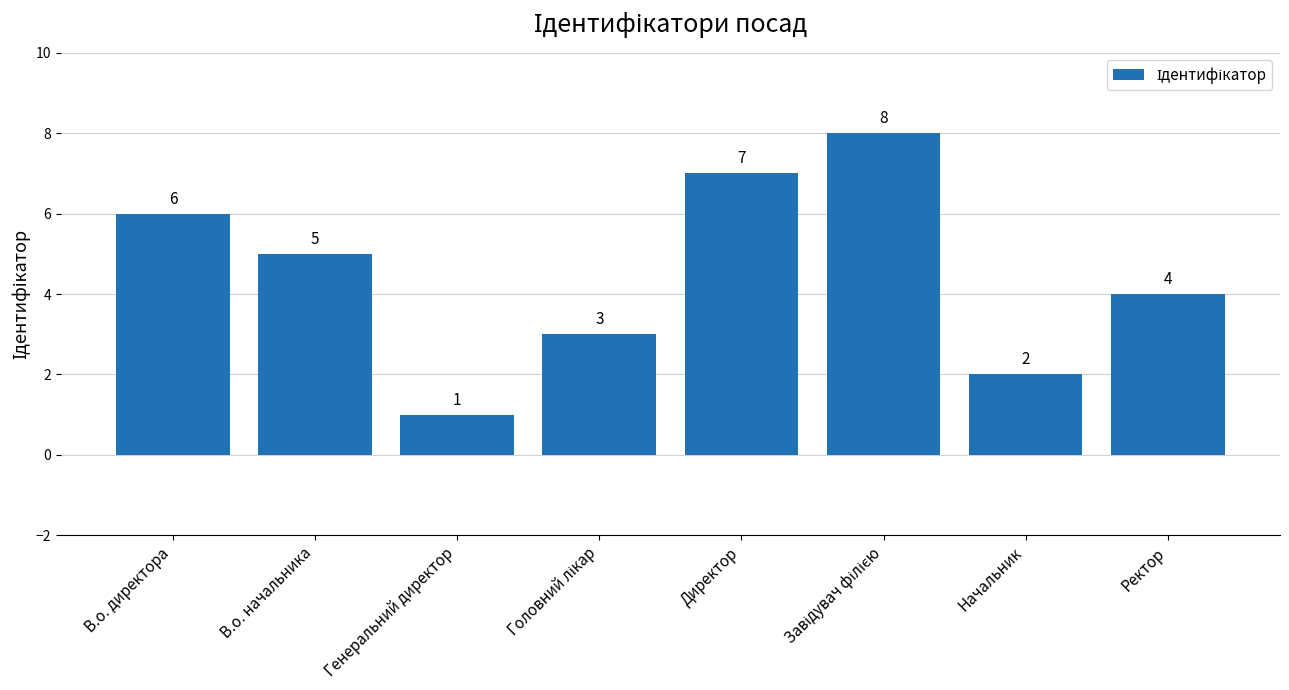

How many distinct data groups are displayed?

1